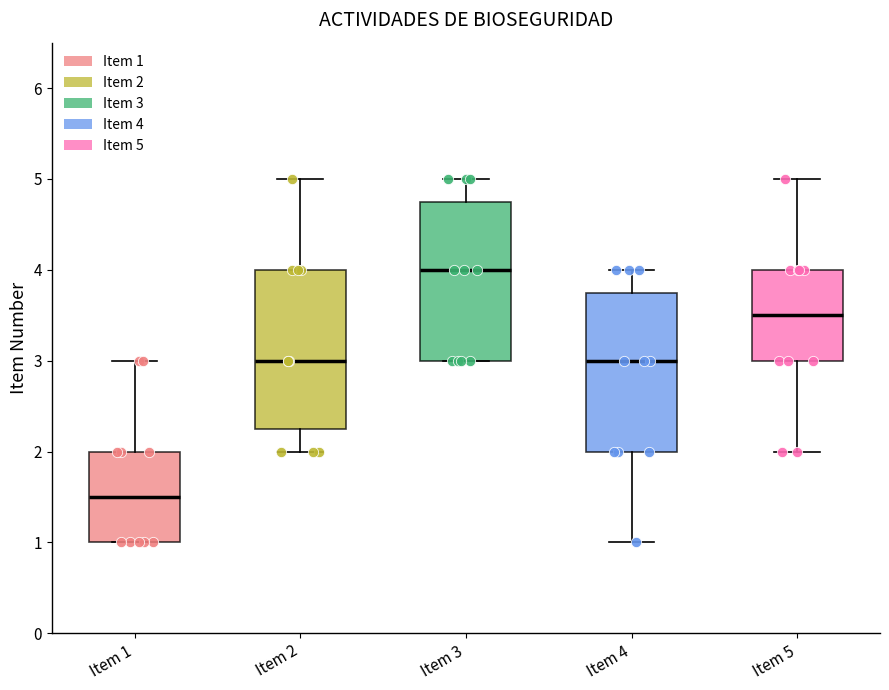

Where does the median line of the box for Item 3 sit on the y-axis? The values are not printed on the chart, so give them approximately, as read against the axis.

4.0